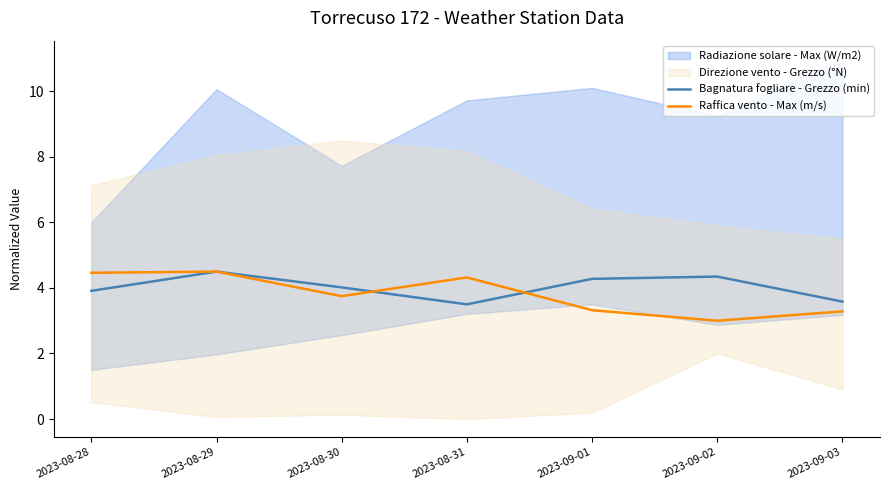

Between 2023-08-30 and 2023-09-02, which is larger?

2023-09-02